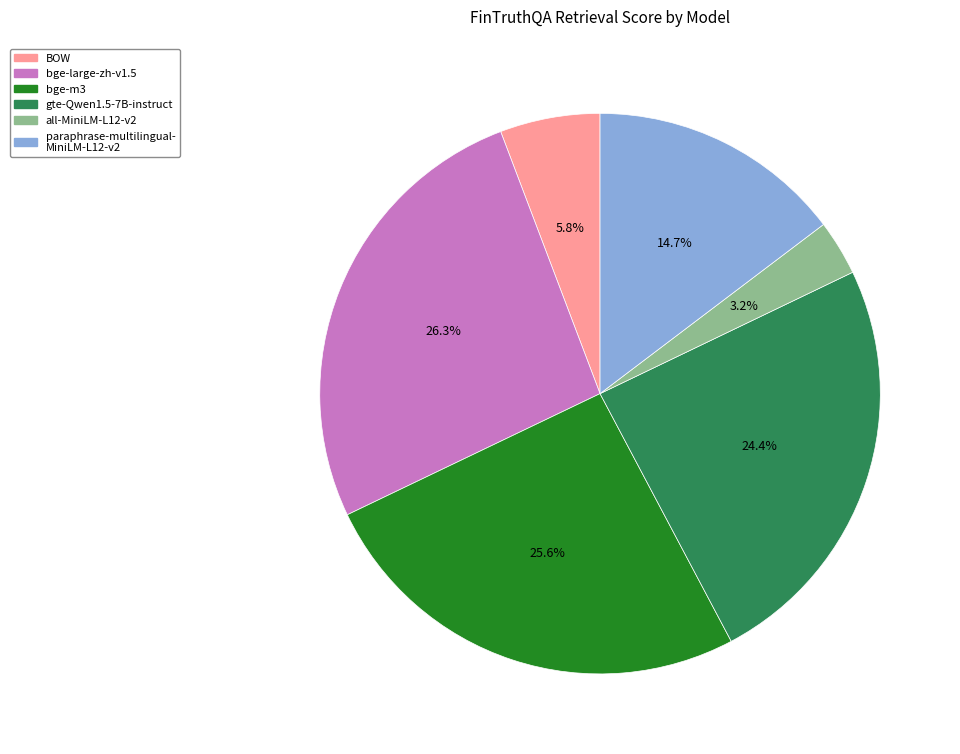

Is there any slice that represents more than half of the pie?

No